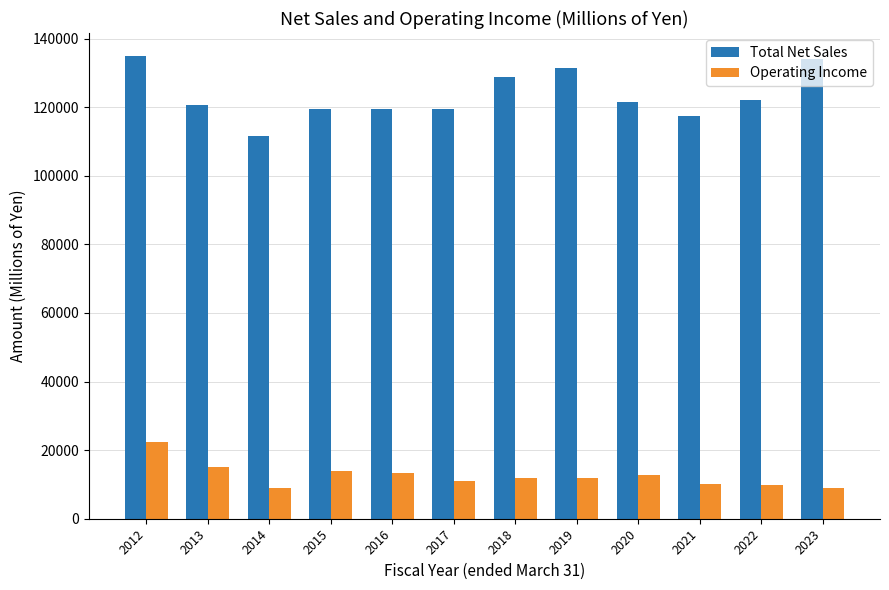

What is the average value of the Operating Income series?

12489